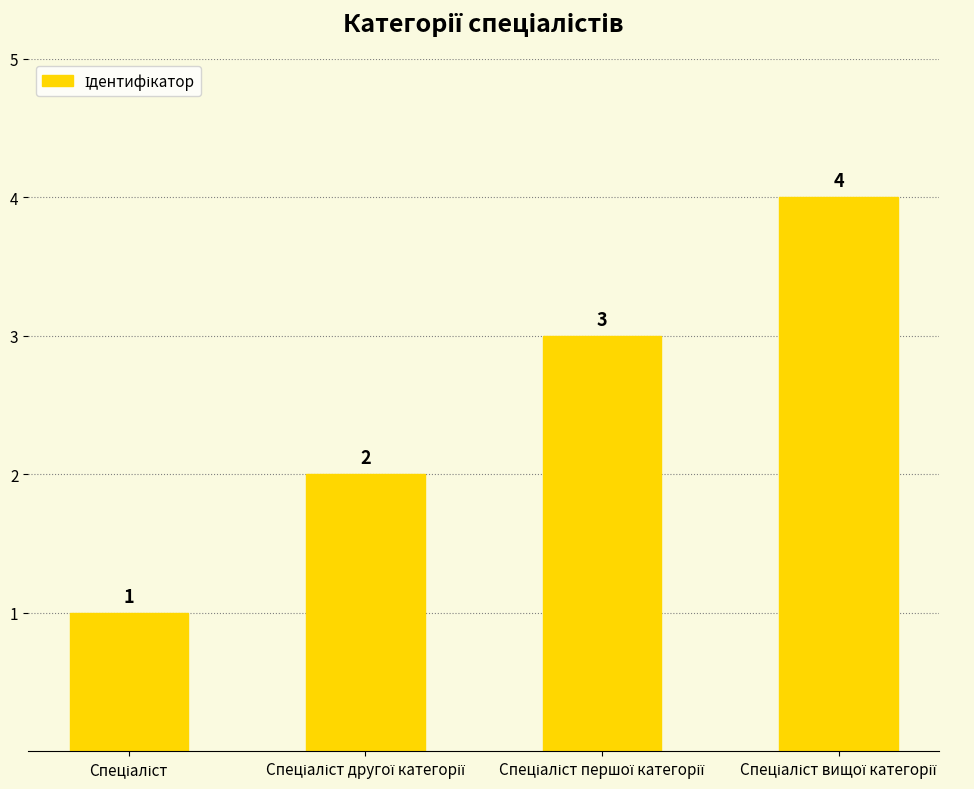

Count the values in the range 2 to 4.

3